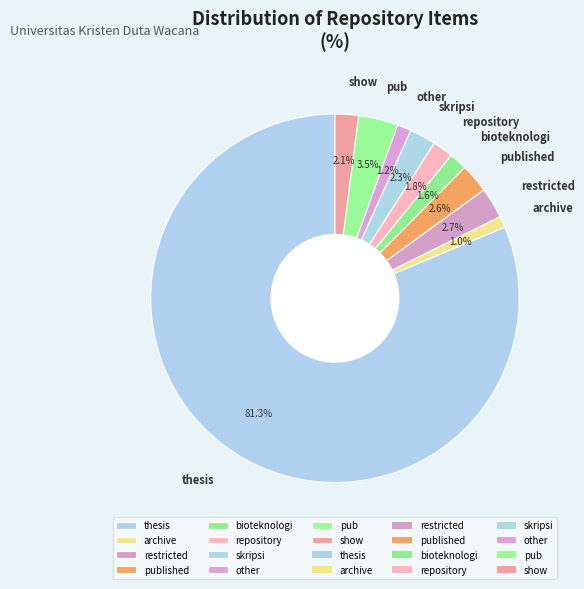

Between repository and other, which is larger?

repository